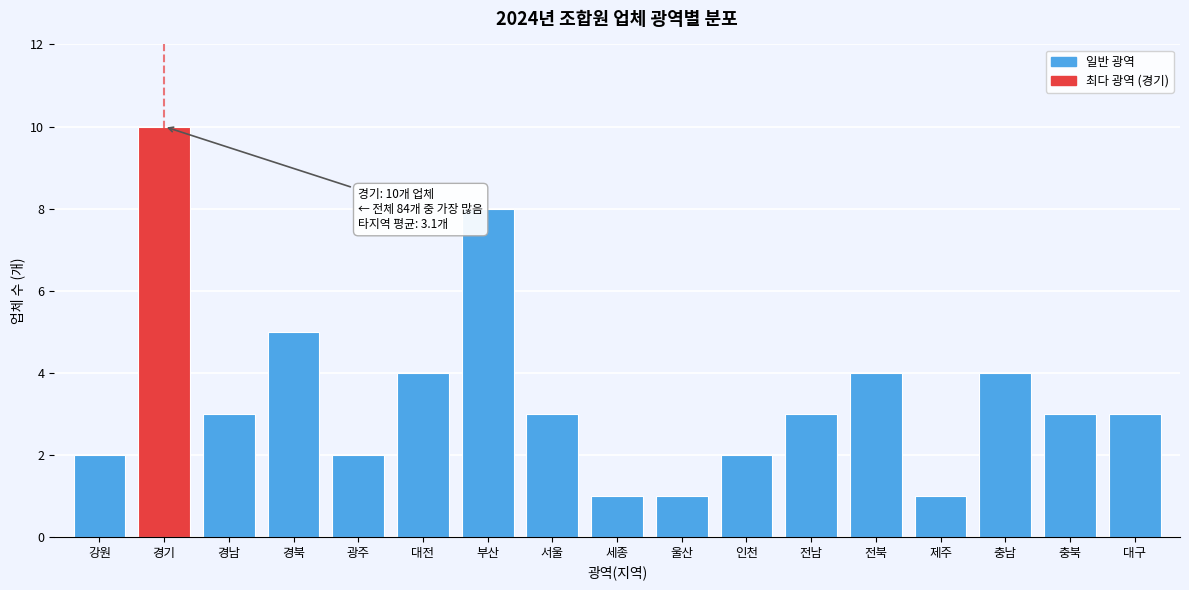

Reading right to left, what are all the values shown in this chart?

3	3	4	1	4	3	2	1	1	3	8	4	2	5	3	10	2